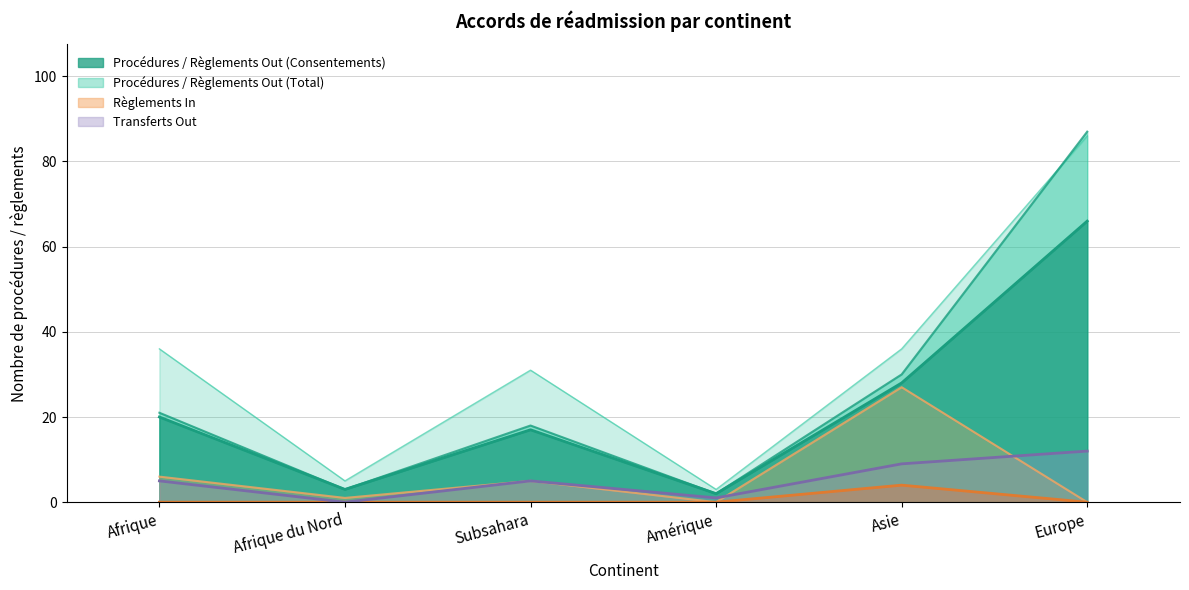

What is the maximum value for Procédures Out?

86